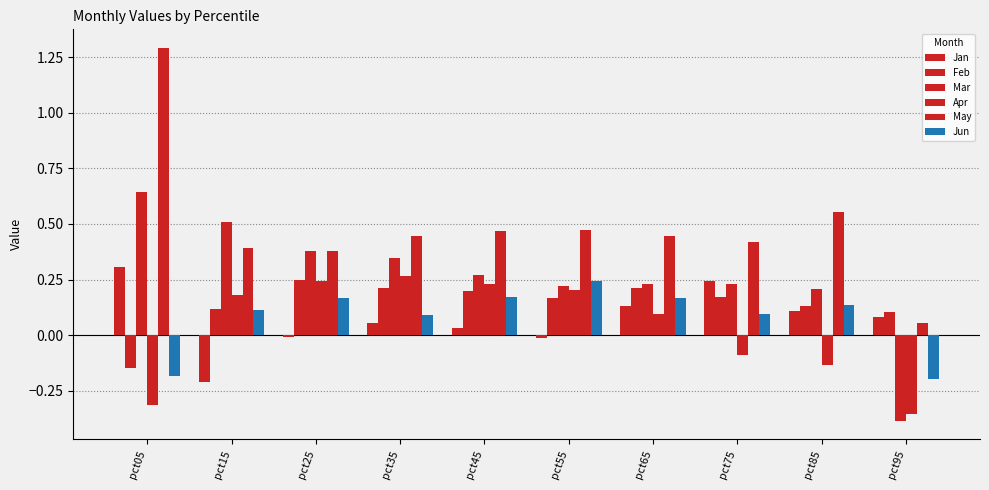

Rank the categories by Feb value from lowest to highest.

pct05, pct95, pct15, pct85, pct55, pct75, pct45, pct35, pct65, pct25